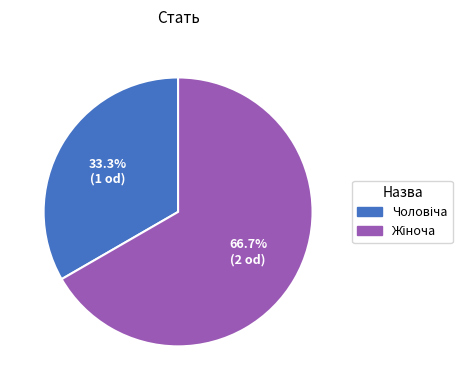

Is there a majority slice in this chart?

Yes